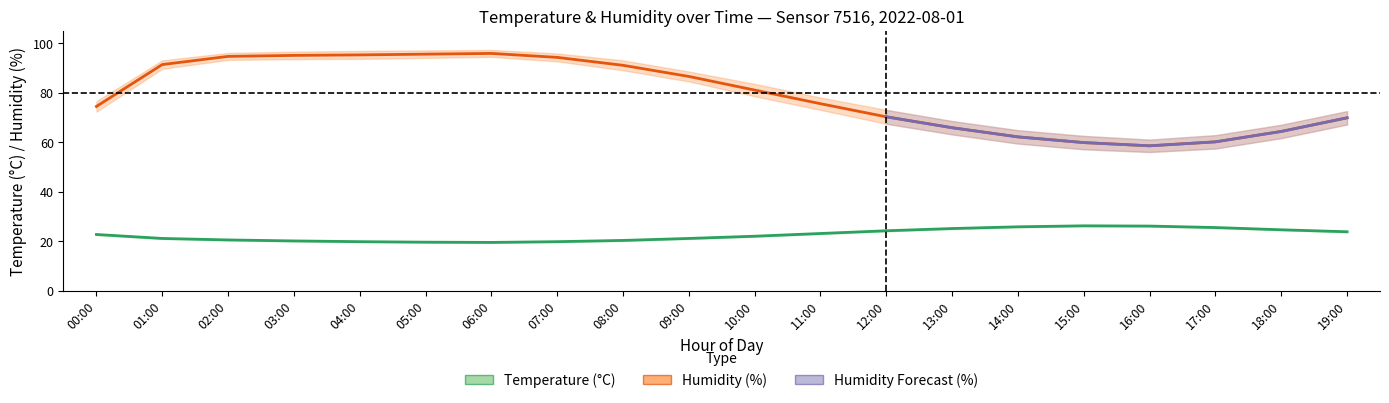

What is the sum of the humidity_upper values at 16:00 and 12:00?

134.0